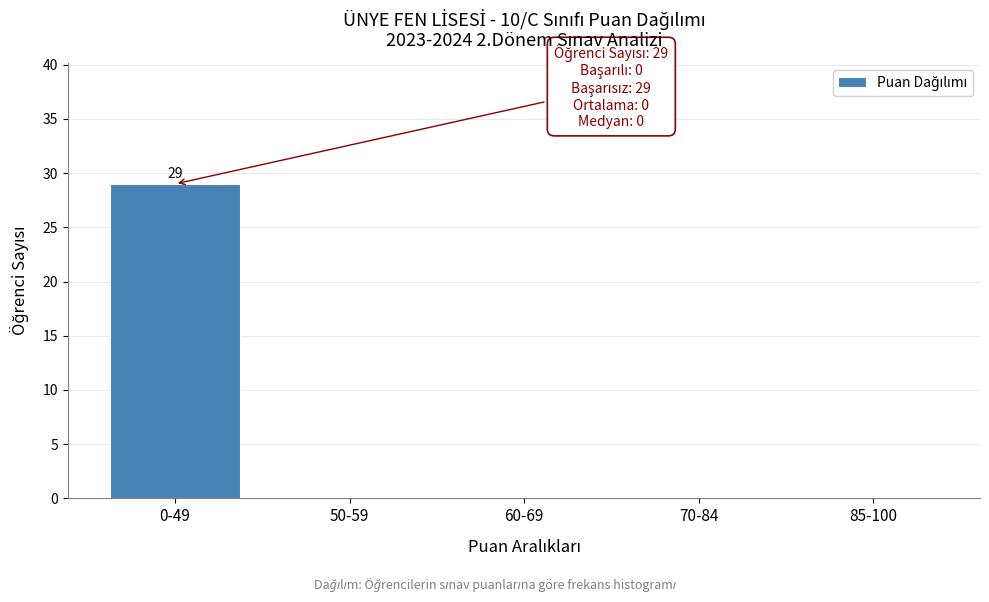

Reading left to right, extract all data points from this chart.

0-49=29	50-59=0	60-69=0	70-84=0	85-100=0